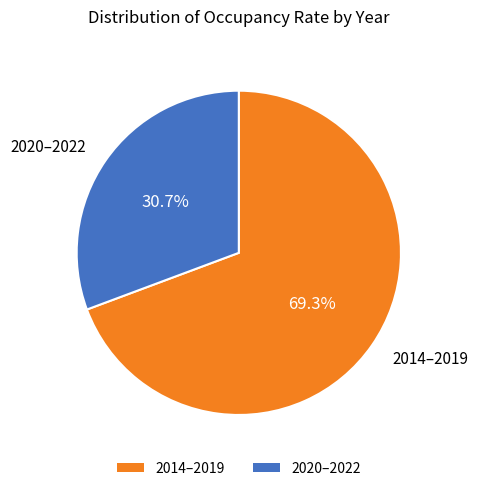

To the nearest percent, what is the difference between the largest and smallest slice percentages?

39%